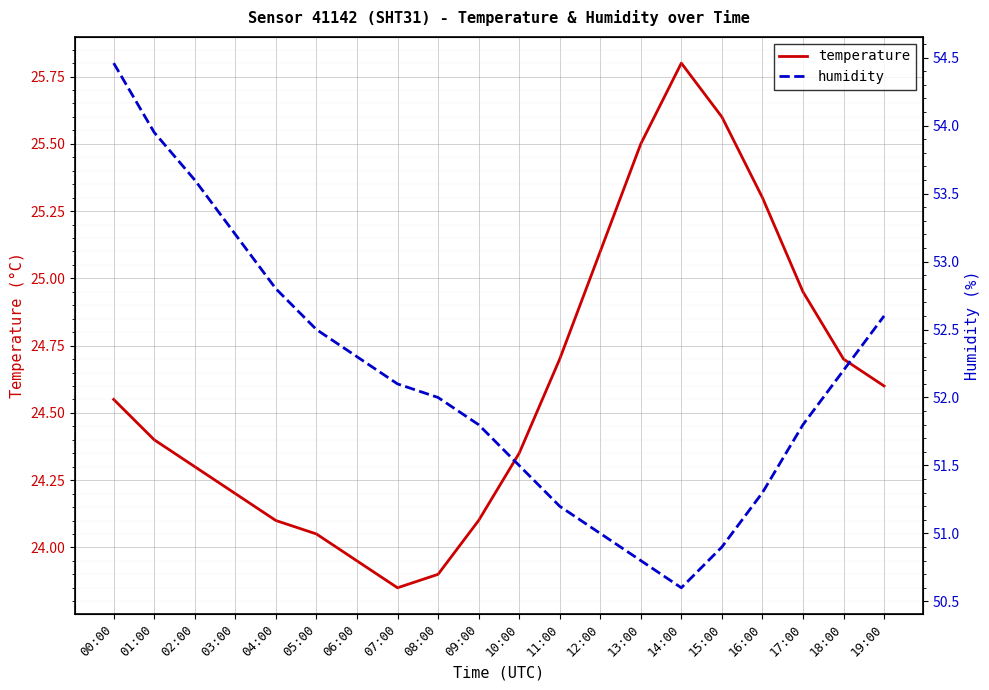

Which series has the largest total across all categories?

humidity